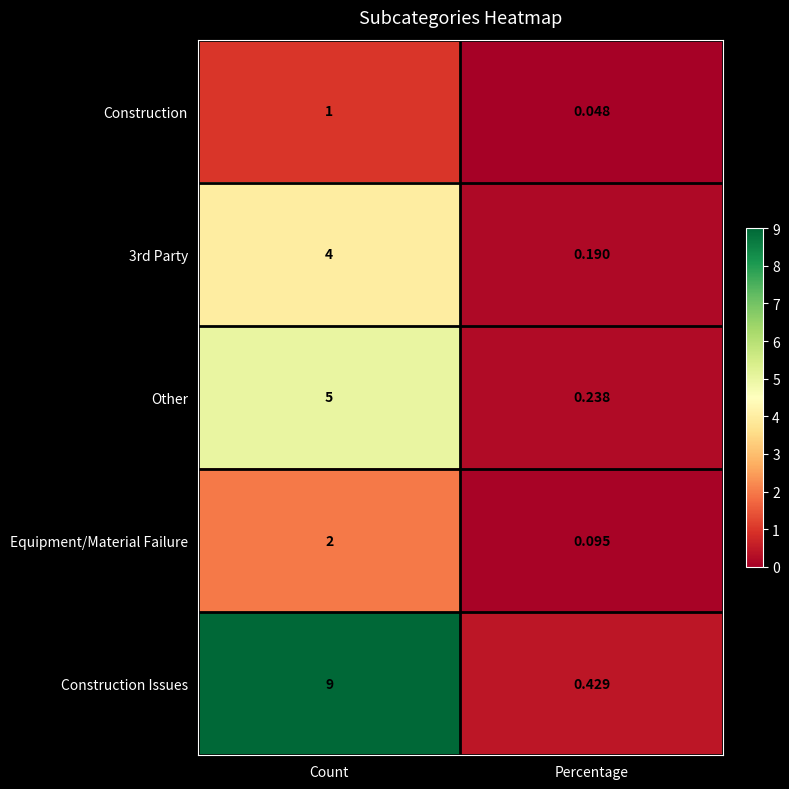

Count the number of data series in this chart.

5